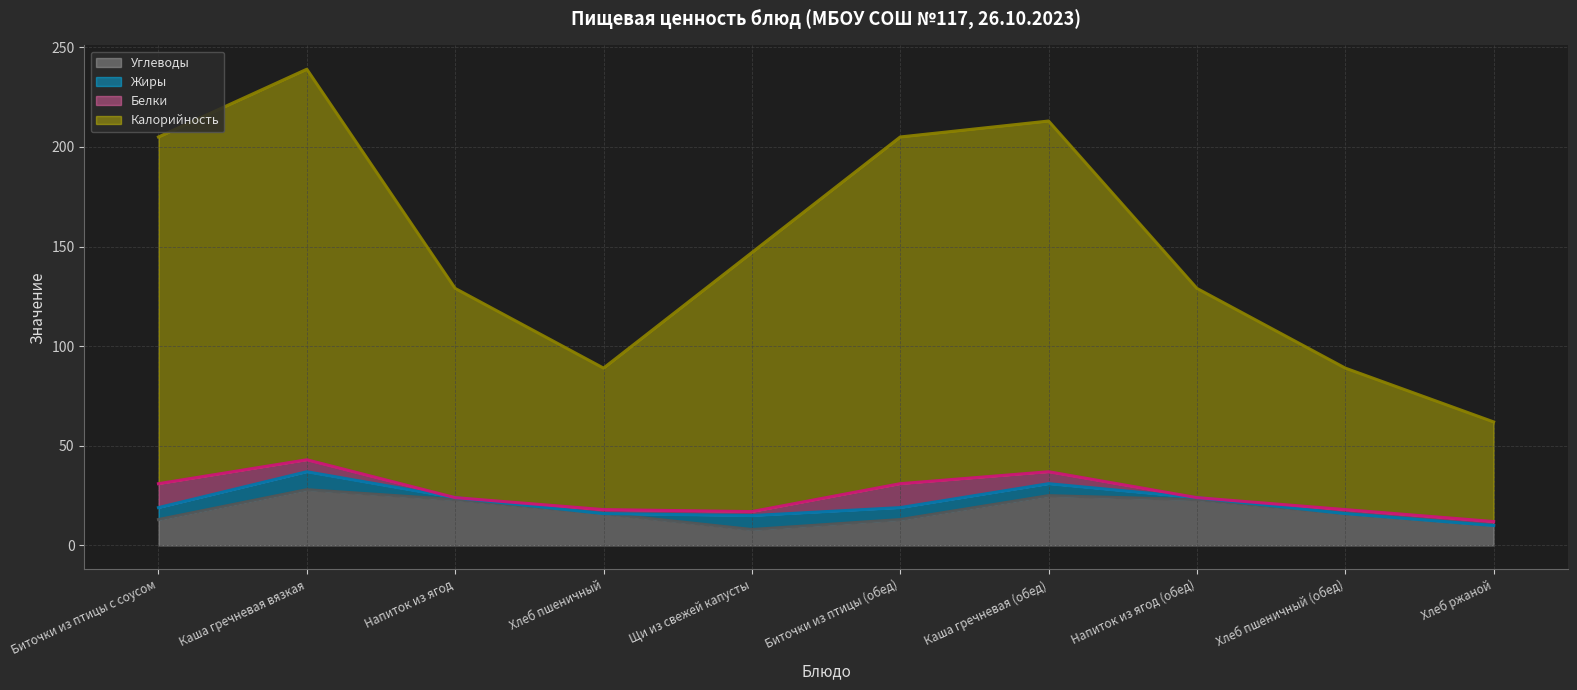

At which category is the sum across all series the highest?

Каша гречневая вязкая